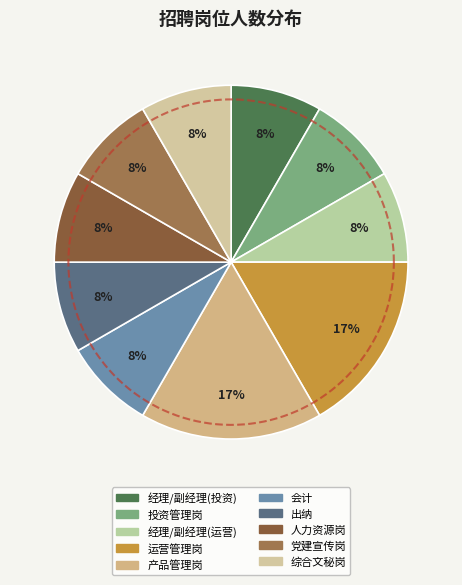

To the nearest percent, what portion does 运营管理部-产品管理岗 represent?

17%